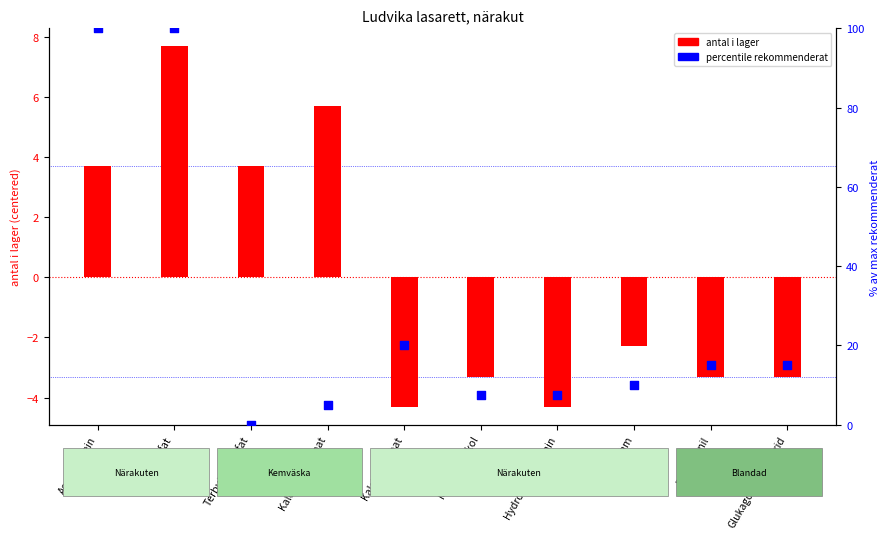

At how many categories does at least one series exceed 19?

3